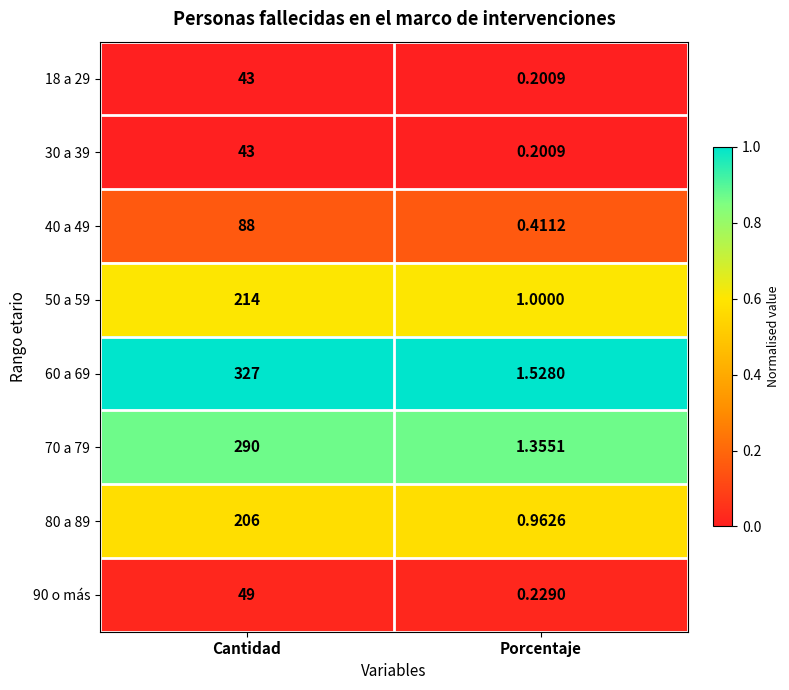

What is the total value across all series at Cantidad?

1260.0